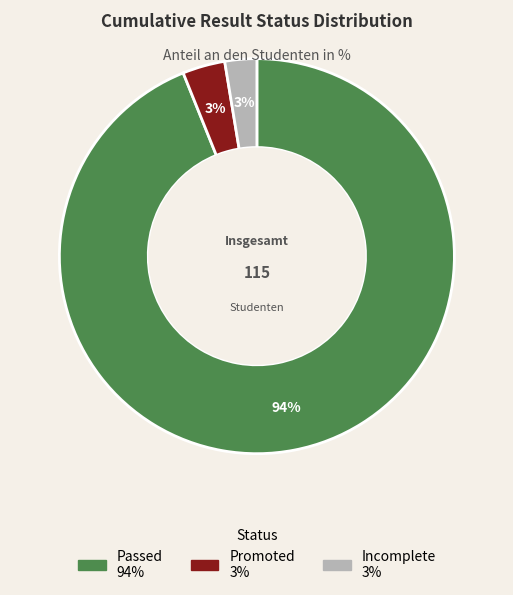

Do Incomplete and Promoted together represent more than half of the pie?

No